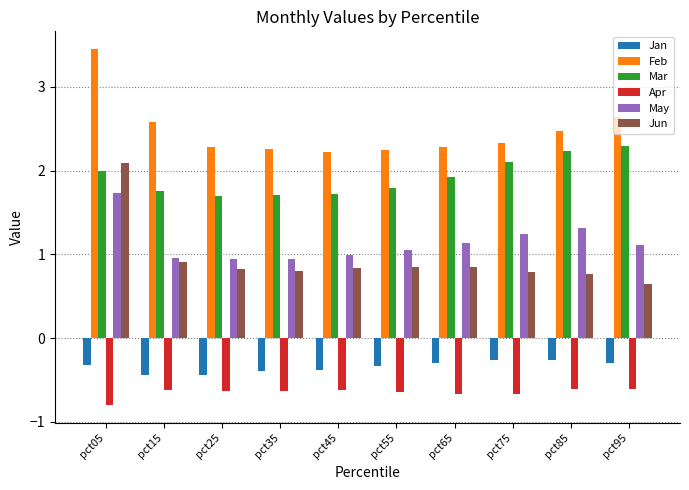

Which series has the largest total across all categories?

Feb